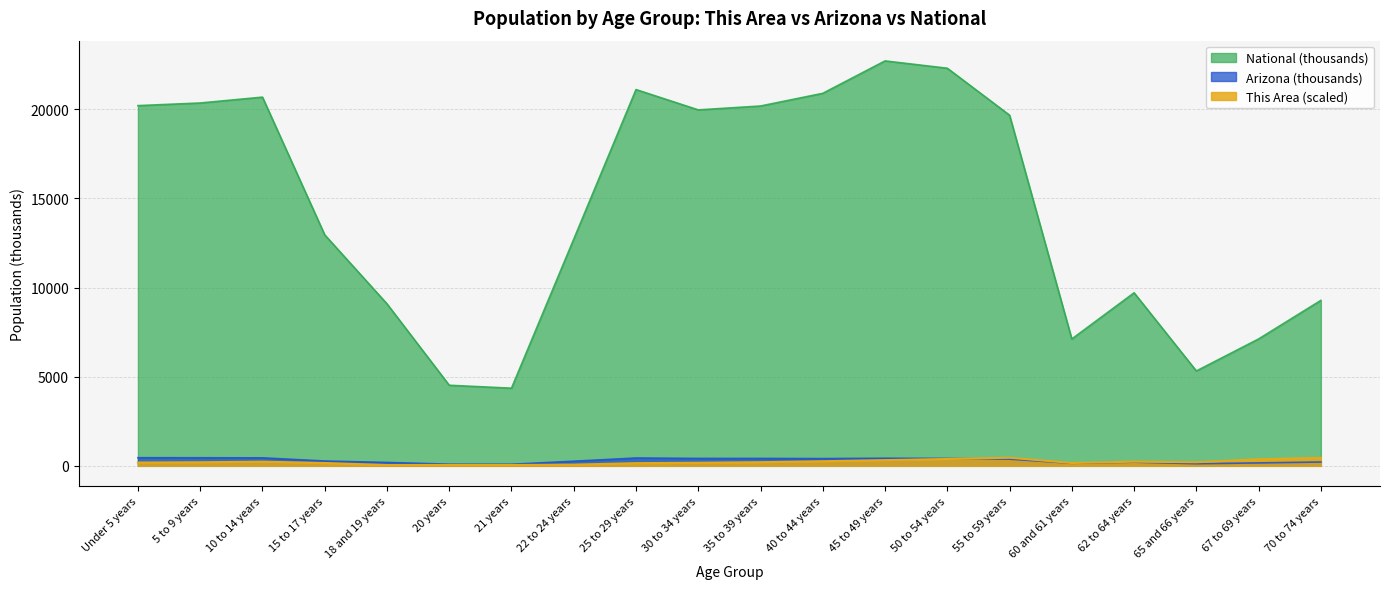

Reading left to right, what are all the values shown in this chart?

This Area: 184.0	200.7	234.1	158.9	46.0	50.2	46.0	66.9	150.5	171.4	204.9	259.2	321.9	384.6	455.7	158.9	234.1	200.7	367.9	447.4
Arizona: 455.7	453.7	448.7	271.0	190.6	93.8	89.3	259.5	440.0	416.7	415.7	406.8	427.0	415.5	375.3	144.1	206.9	119.1	163.8	215.0
National: 20201.4	20348.7	20677.2	12954.3	9086.1	4519.1	4354.3	12712.6	21101.8	19962.1	20179.6	20891.0	22708.6	22298.1	19664.8	7113.7	9704.2	5319.9	7115.4	9278.2